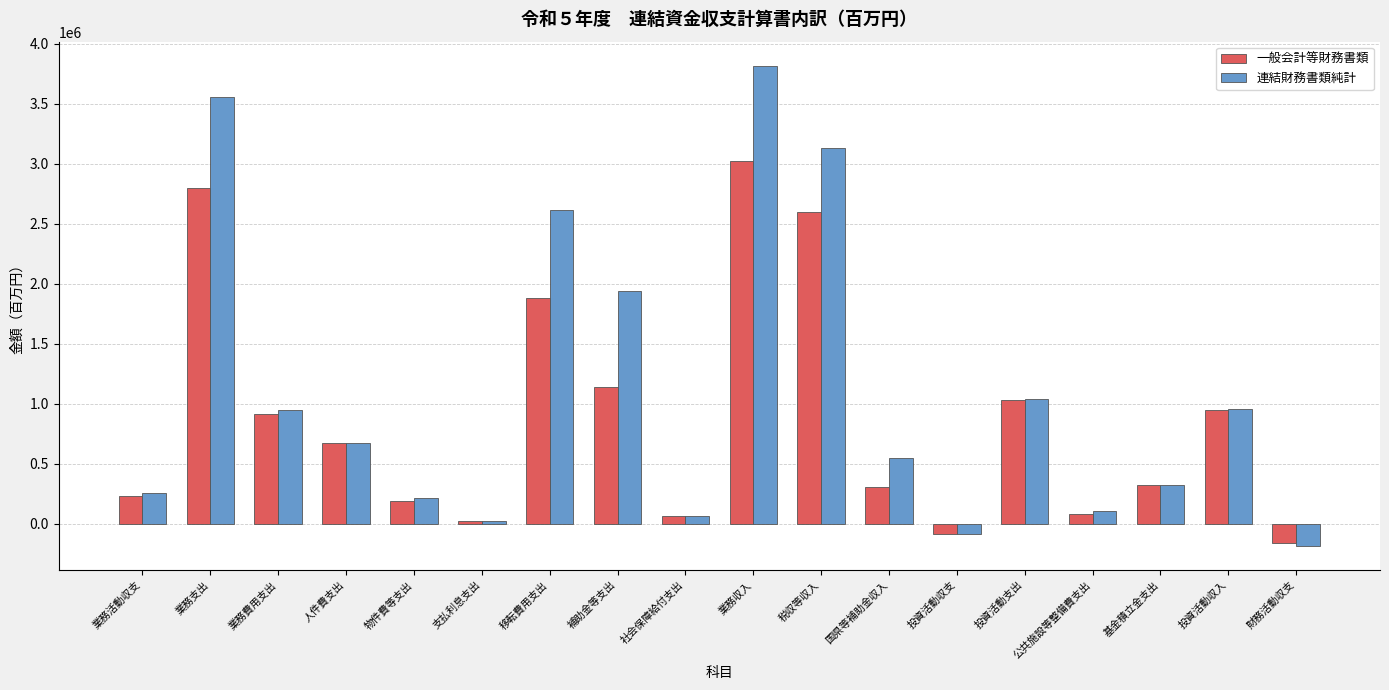

How many negative values does the 一般会計等財務書類 series have?

2